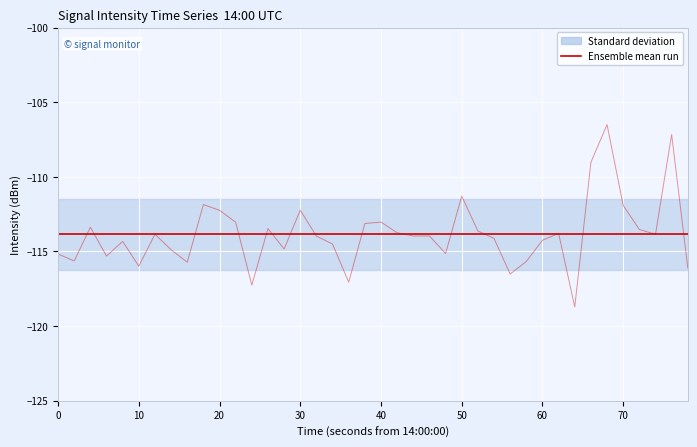

How many lines are shown in the chart?

1